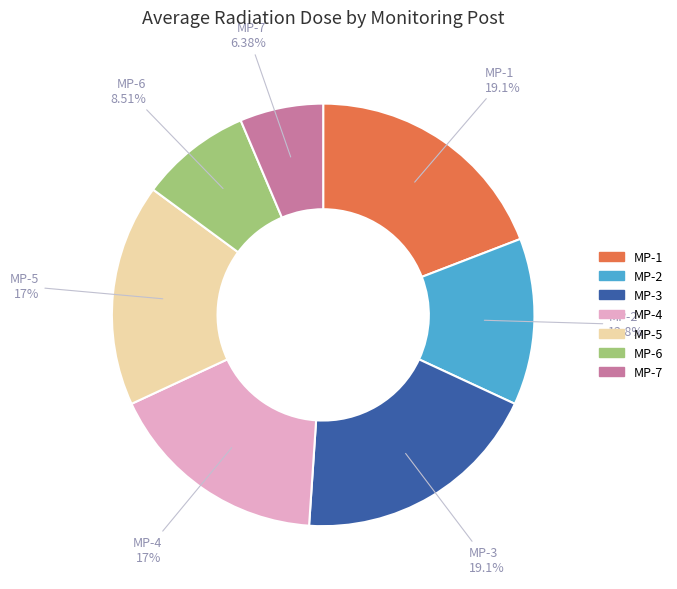

Which category has the smallest portion of the pie?

MP-7